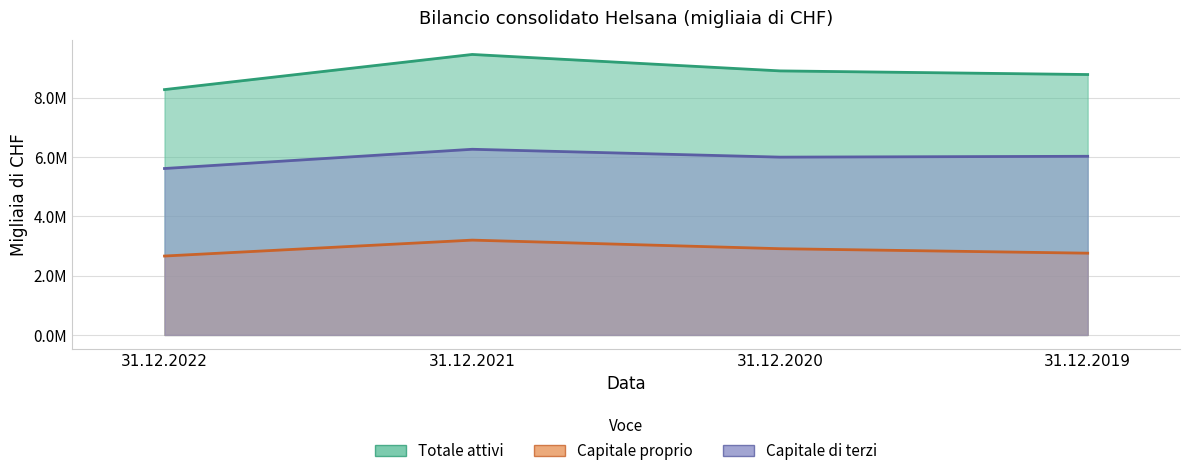

Reading left to right, what are all the values shown in this chart?

Totale attivi: 31.12.2022=8267527	31.12.2021=9451668	31.12.2020=8897810	31.12.2019=8775231
Capitale proprio: 31.12.2022=2659078	31.12.2021=3195101	31.12.2020=2906101	31.12.2019=2755079
Capitale di terzi: 31.12.2022=5608449	31.12.2021=6256567	31.12.2020=5991709	31.12.2019=6020152